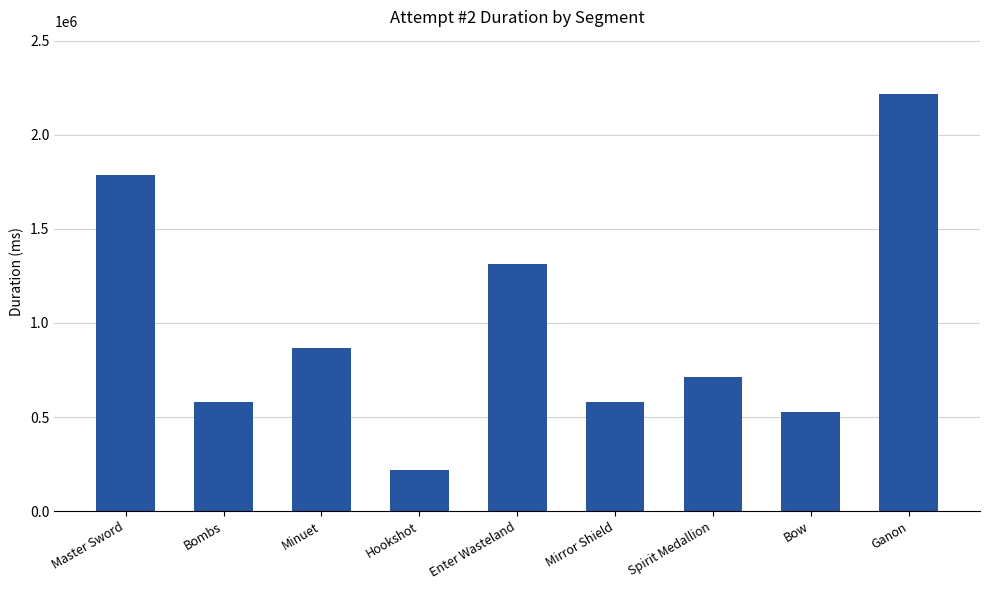

Between Master Sword and Ganon, which is larger?

Ganon